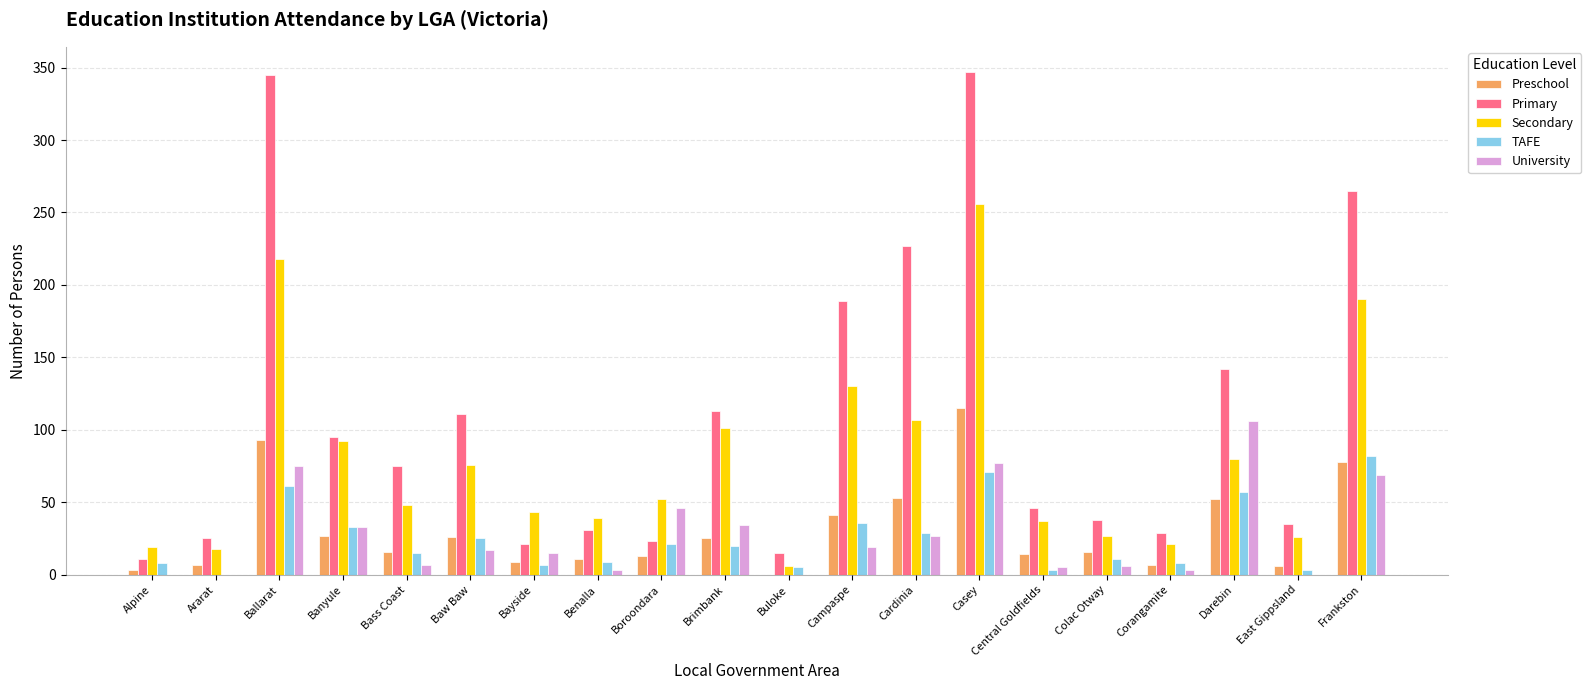

What is the sum of all University values?

542